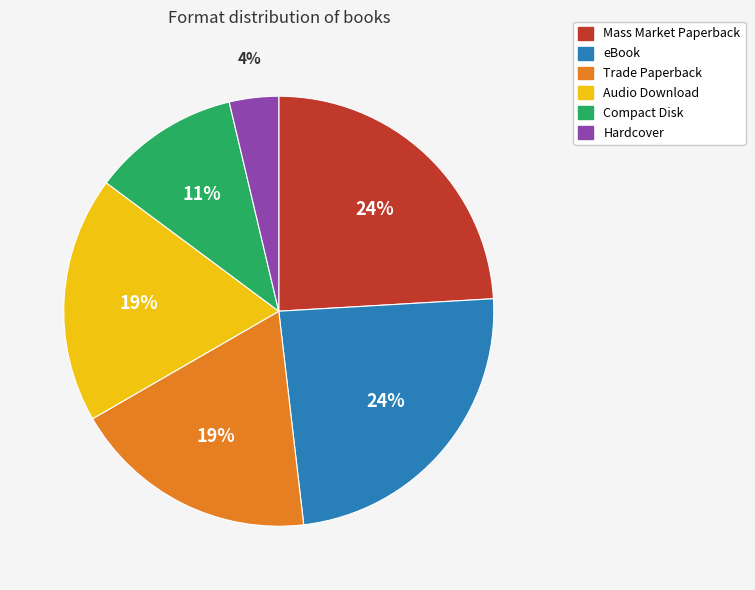

What is the smallest slice in the pie chart?

Hardcover